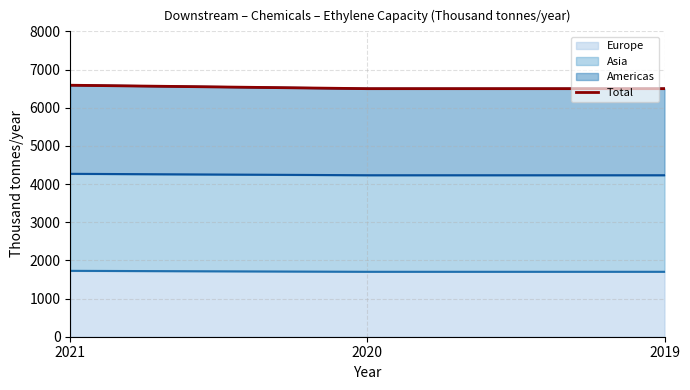

What is the change in value from 2021 to 2020?

-90